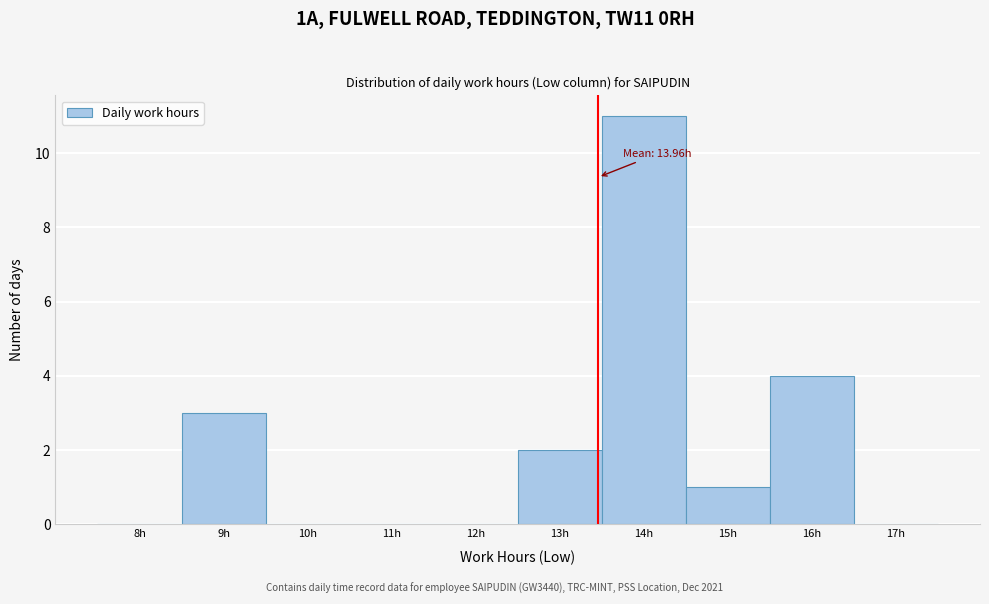

Reading left to right, list all the values displayed in this chart.

8h=0	9h=3	10h=0	11h=0	12h=0	13h=2	14h=11	15h=1	16h=4	17h=0